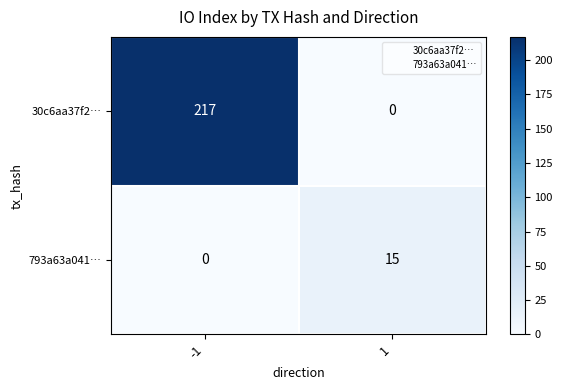

Which series has the largest total across all categories?

30c6aa37f2…